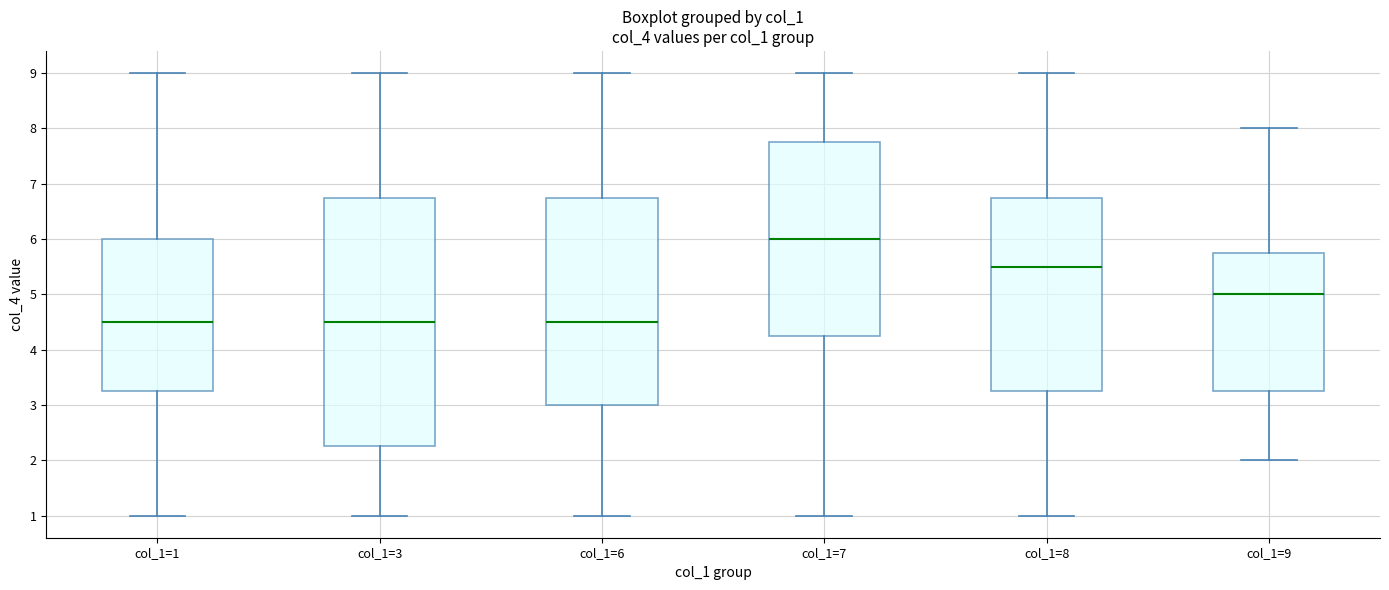

Comparing the boxes themselves (not the whiskers), which one is the tallest?

col_1=3